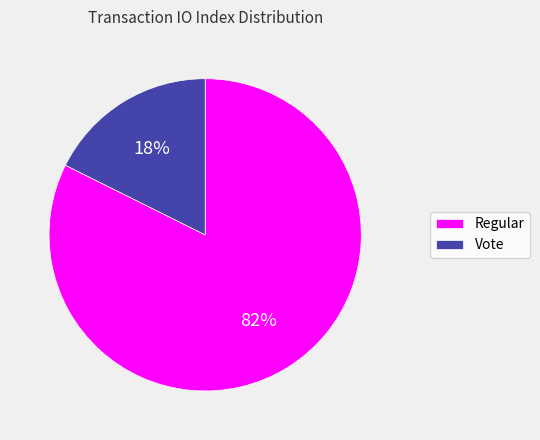

Is the sum of Vote and Regular greater than half?

Yes